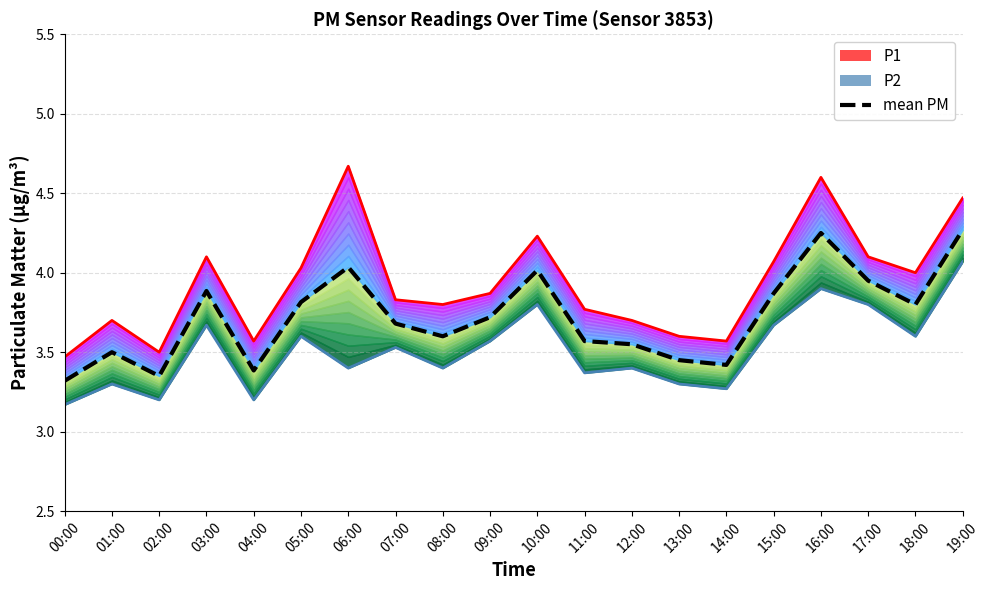

What is the highest value of the mean PM series?

4.3